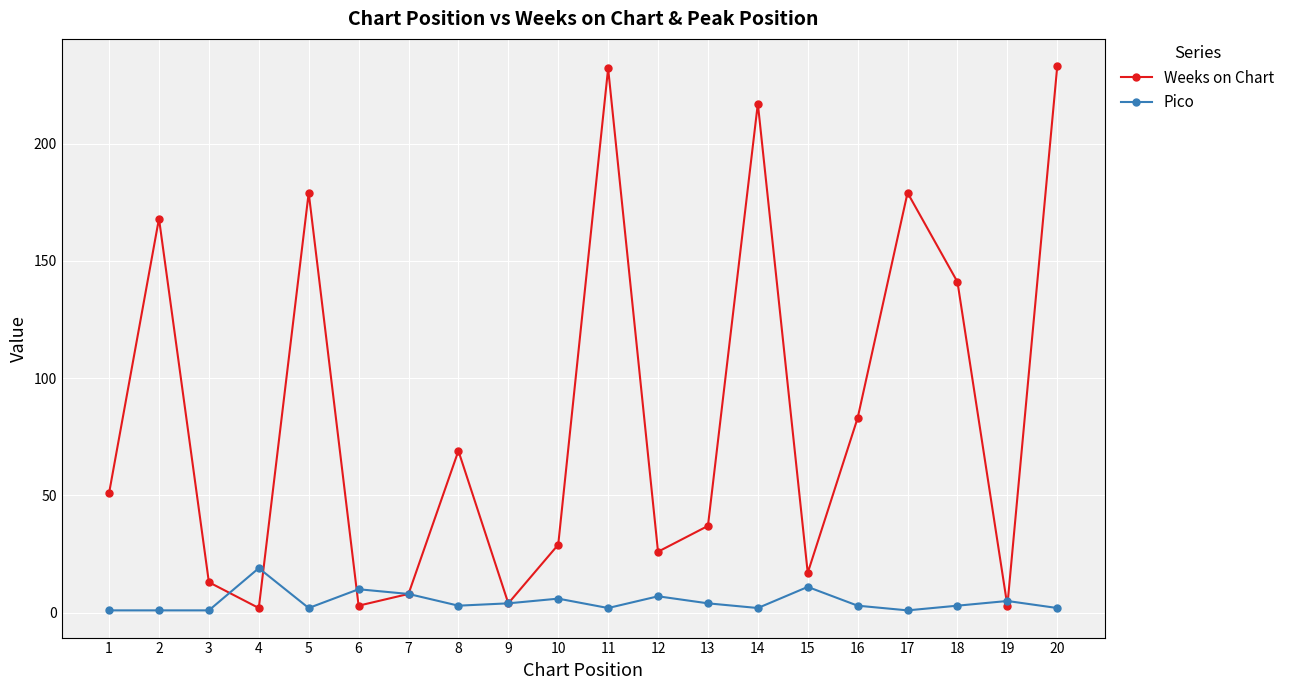

How many data points does each series have?

20